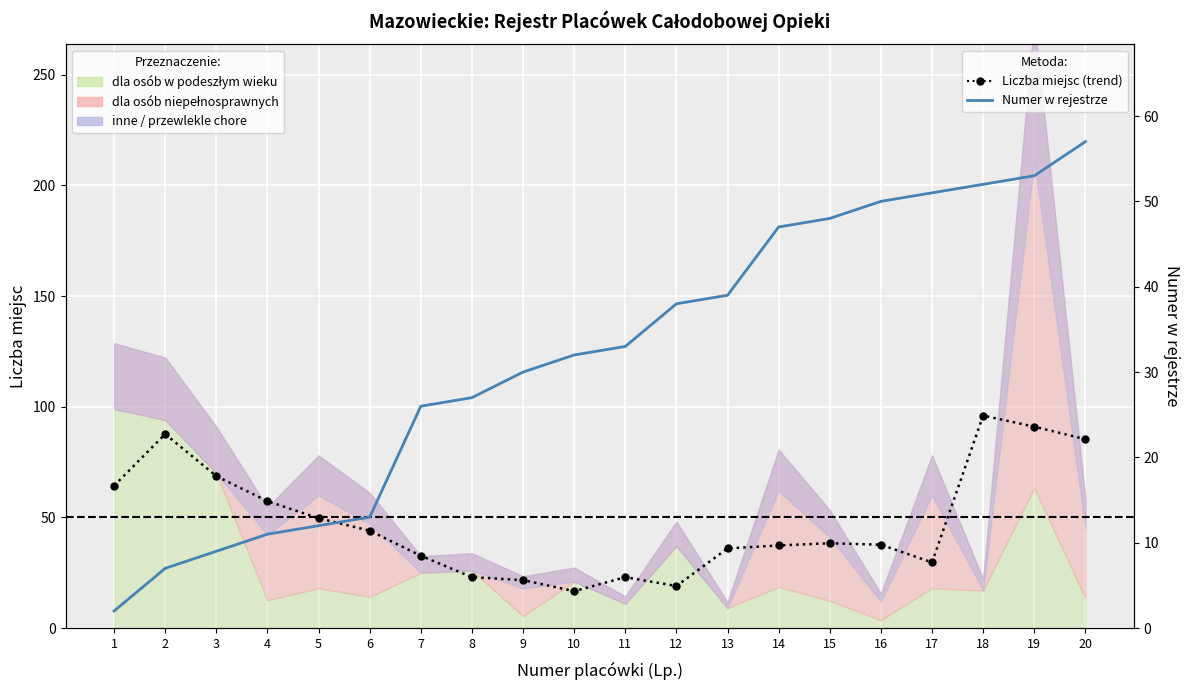

List the labels in order of Numer w rejestrze value, smallest first.

1, 2, 3, 4, 5, 6, 7, 8, 9, 10, 11, 12, 13, 14, 15, 16, 17, 18, 19, 20